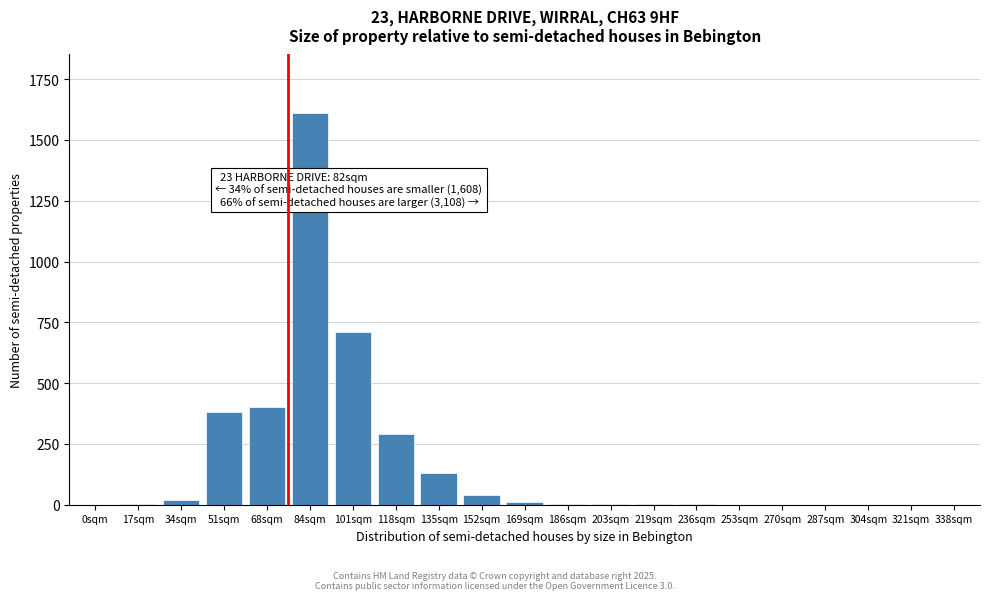

What is the sum of all values?

3606